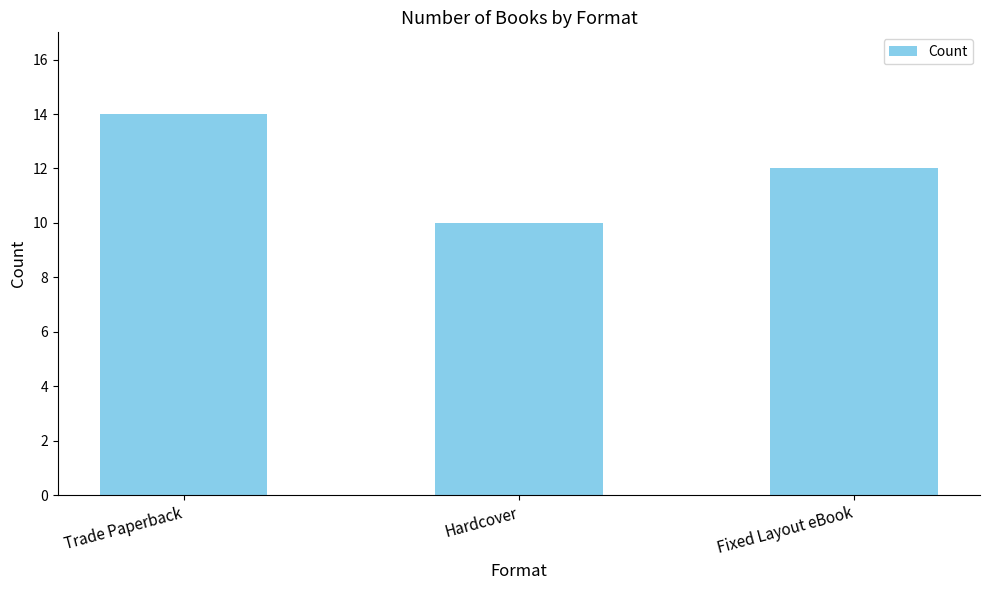

Where does the data first go above 12?

Trade Paperback